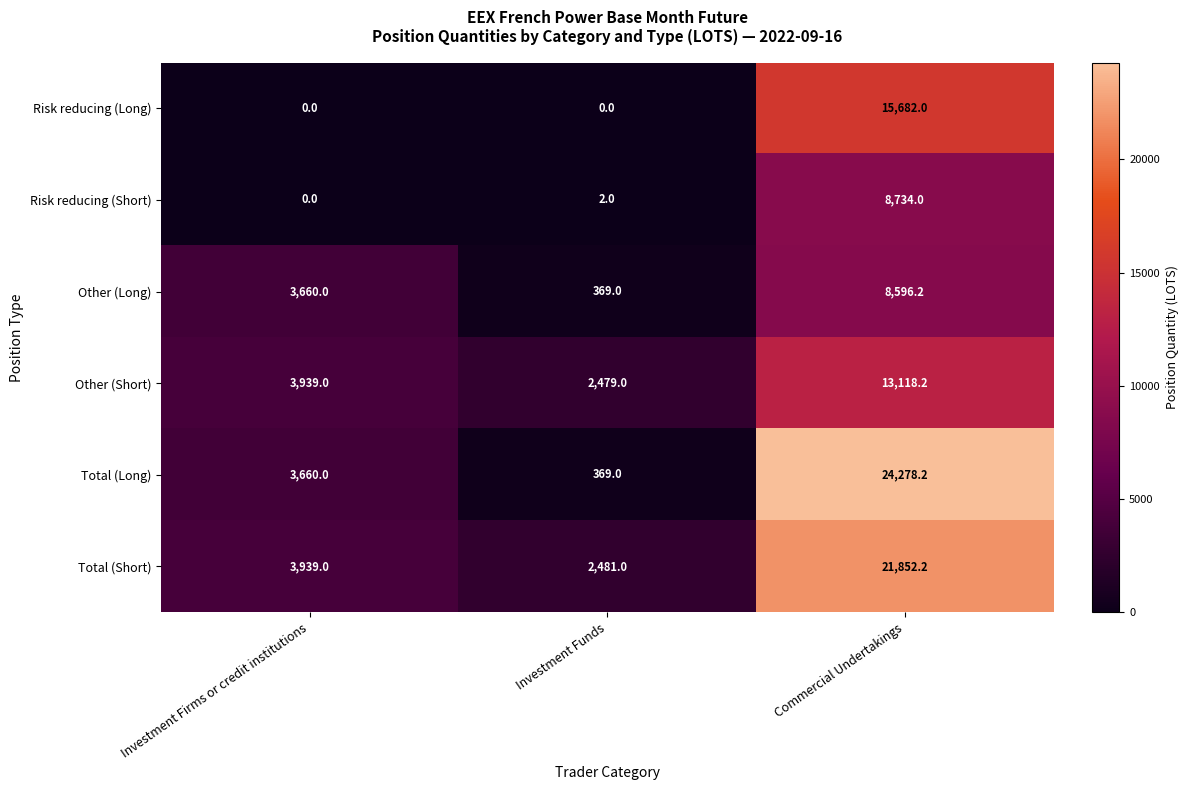

Which series has the widest spread of values?

Total (Long)